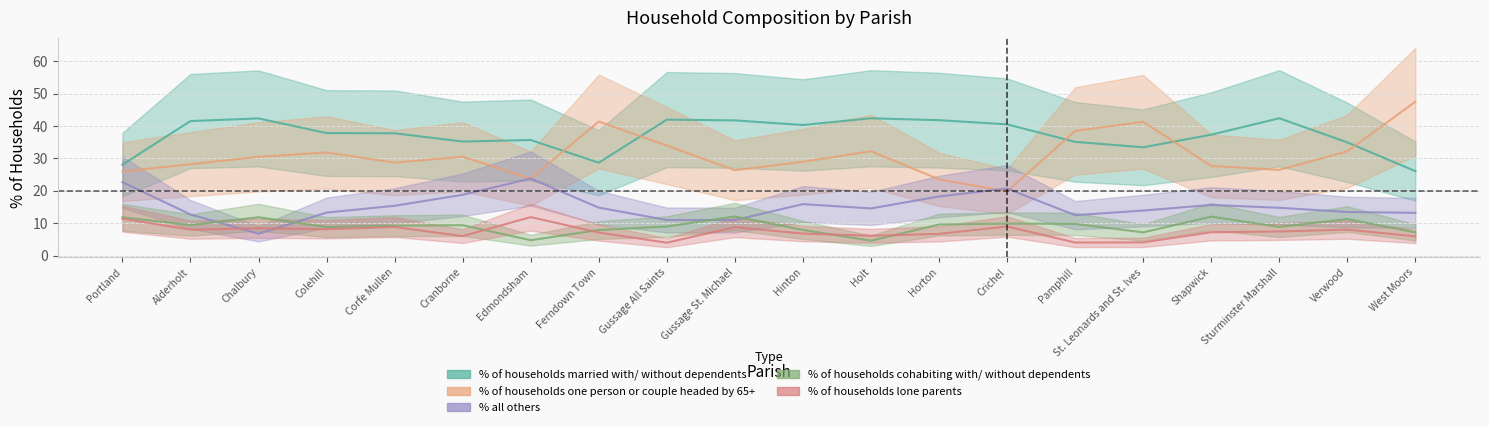

What is the difference between the second highest and second lowest values in the % of households lone parents series?

7.4